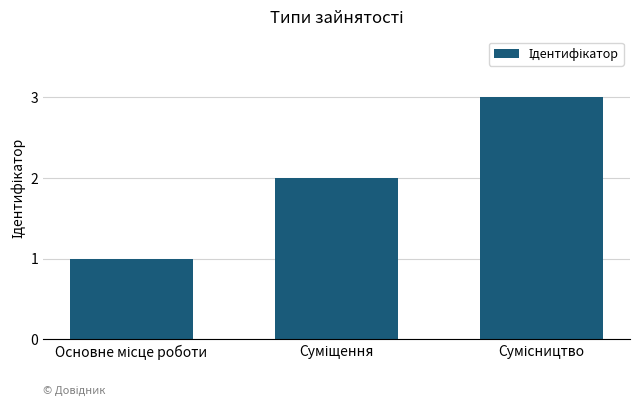

How many values are between 1 and 3?

3